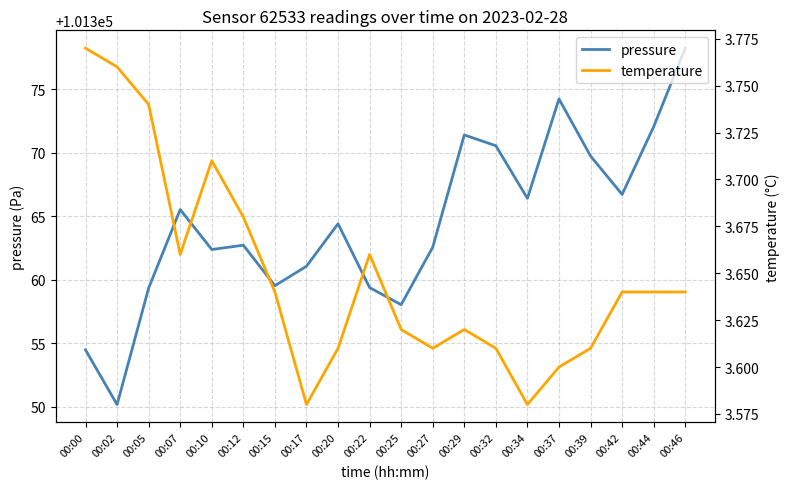

What are all the series names shown in the legend?

pressure, temperature